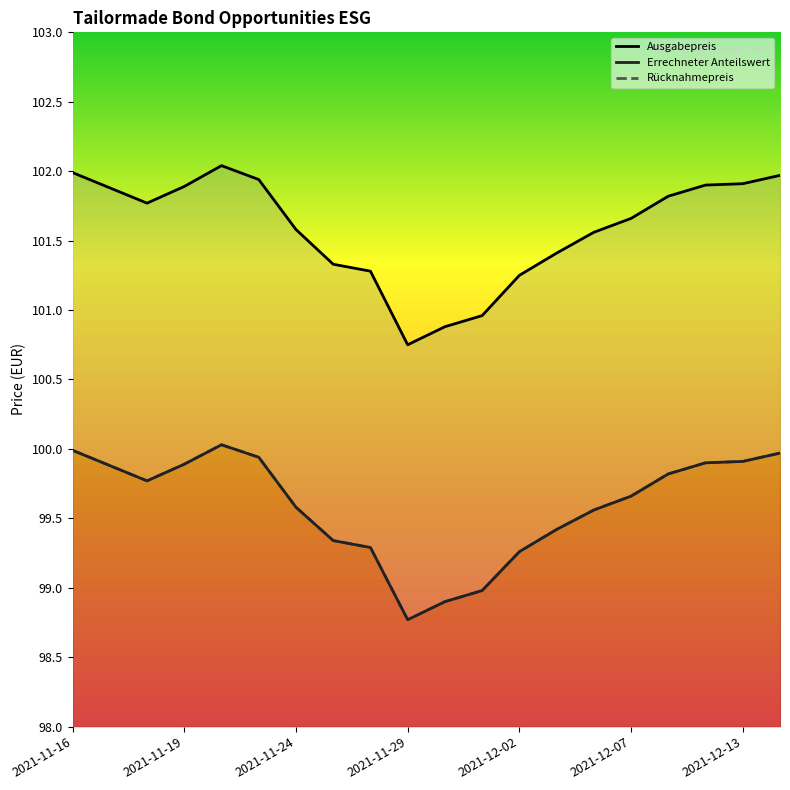

What is the highest value of the Ausgabepreis series?

102.0